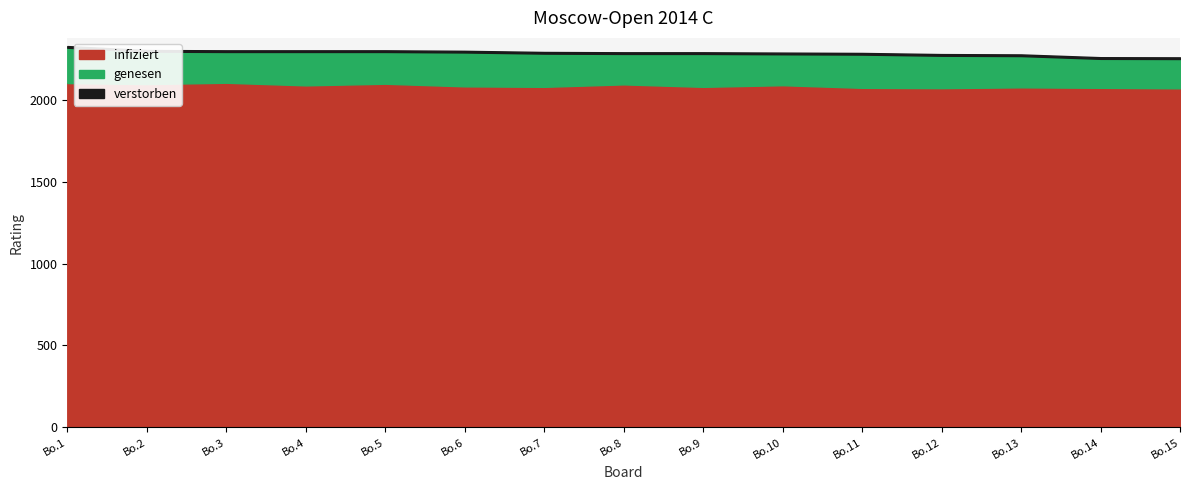

The value of infiziert at Bo.9 is 2916. True or false?

False